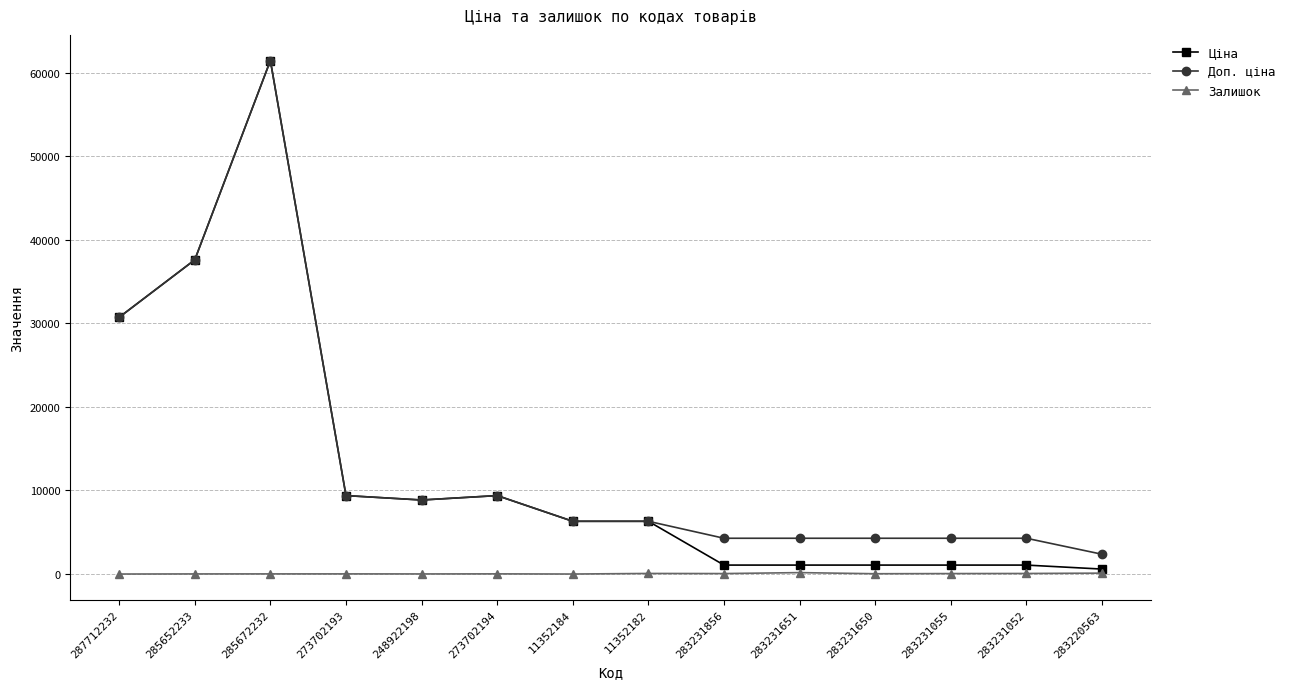

What is the highest value of the Доп. ціна series?

61434.3